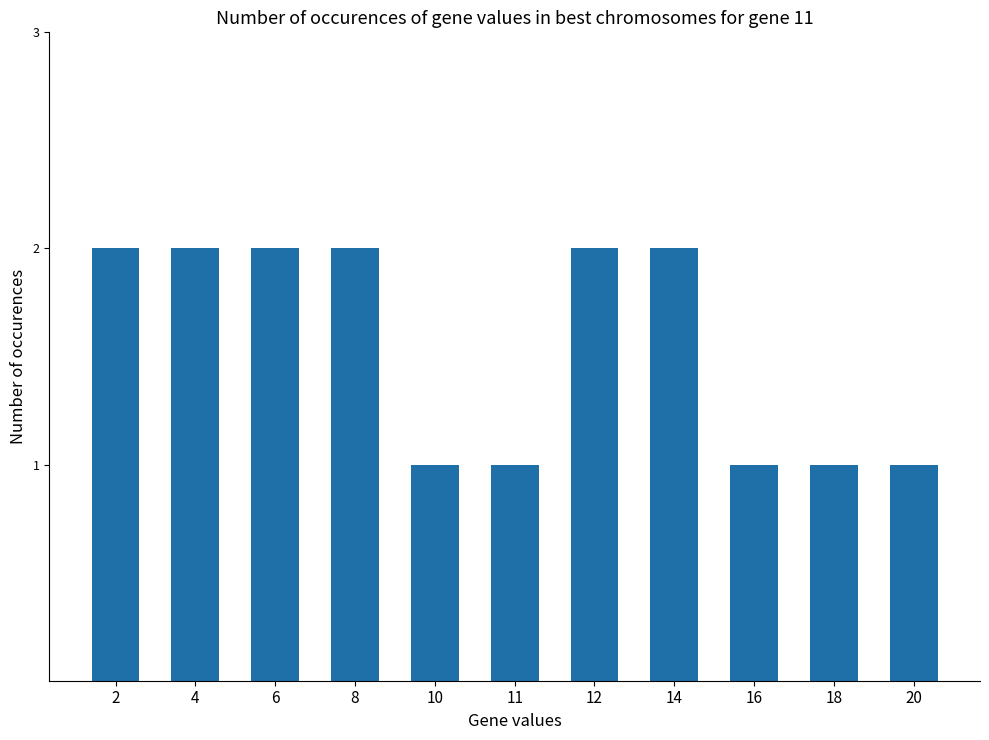

What is the difference between the values at 11 and 8?

1